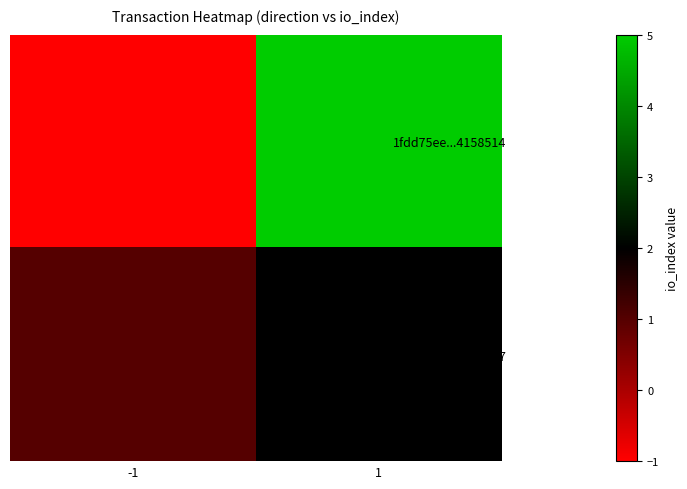

Reading left to right, list all the values displayed in this chart.

1fdd75ee...4158514: -1=-1	1=5
25e1b660...8c07: -1=1	1=2